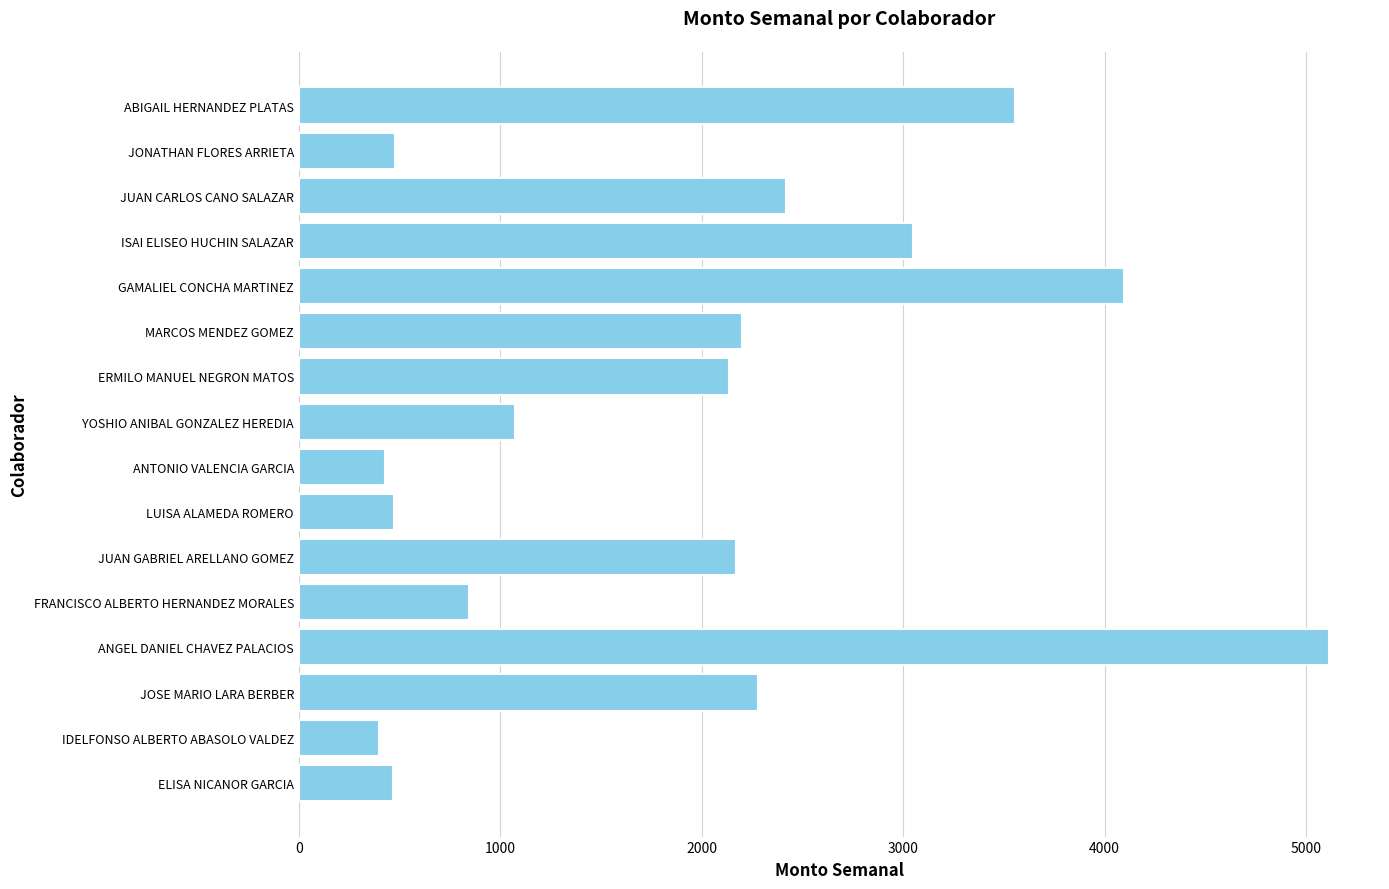

How many values exceed 2172?

8